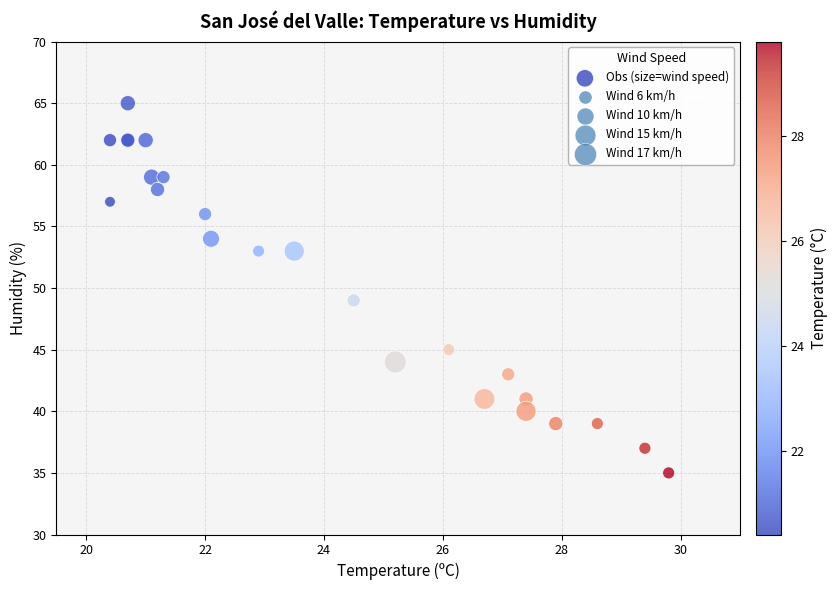

What Y value in the scatter plot is closest to 50?

49